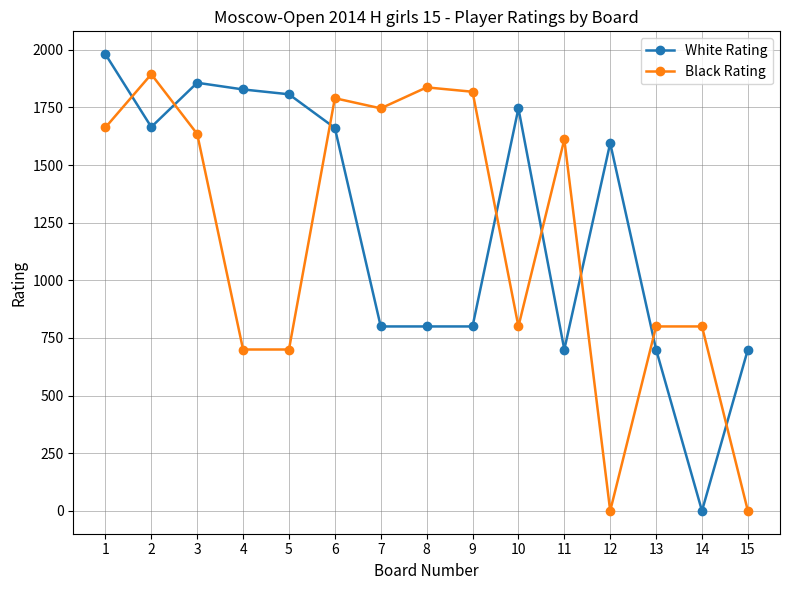

Rank the series by their maximum value, from lowest to highest.

Black Rating, White Rating